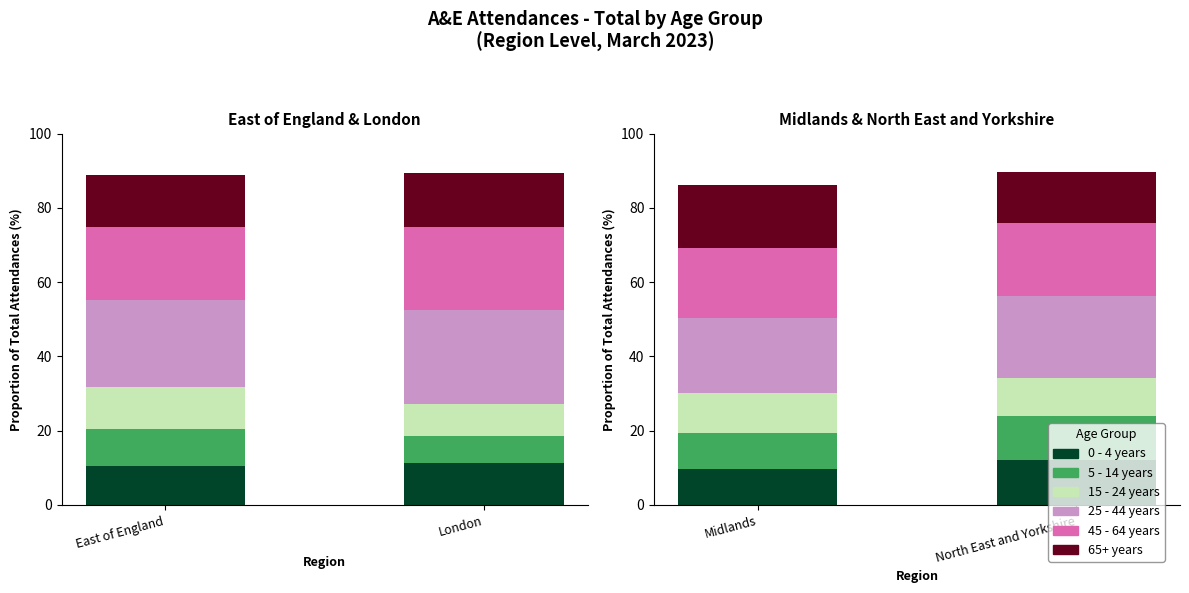

How many bars are there in each group?

6